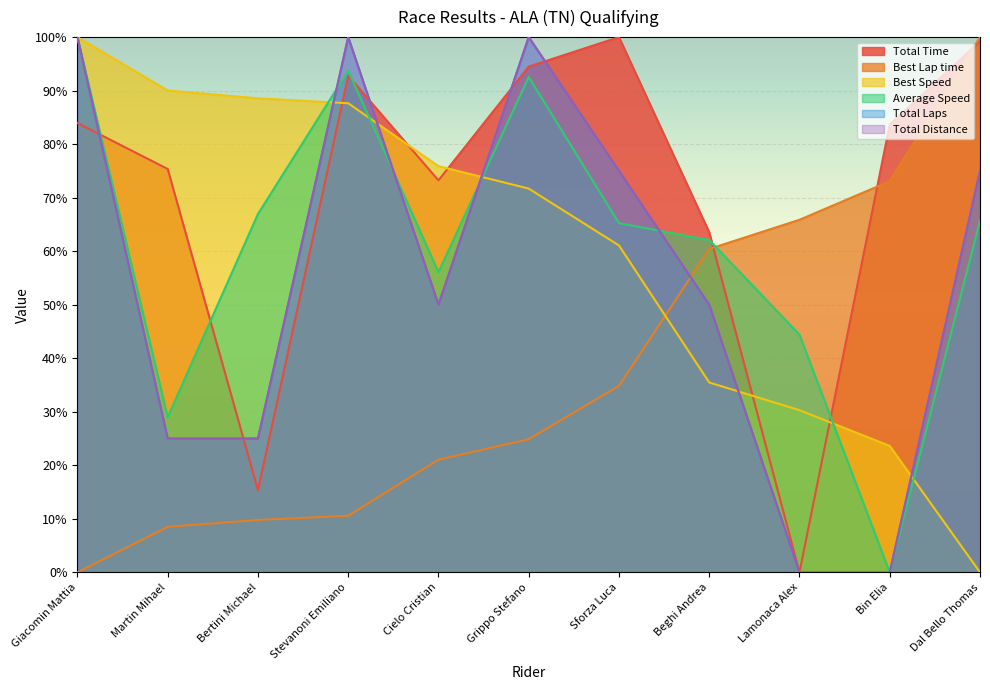

What is the approximate value of Total Distance at Stevanoni Emiliano?

100.0